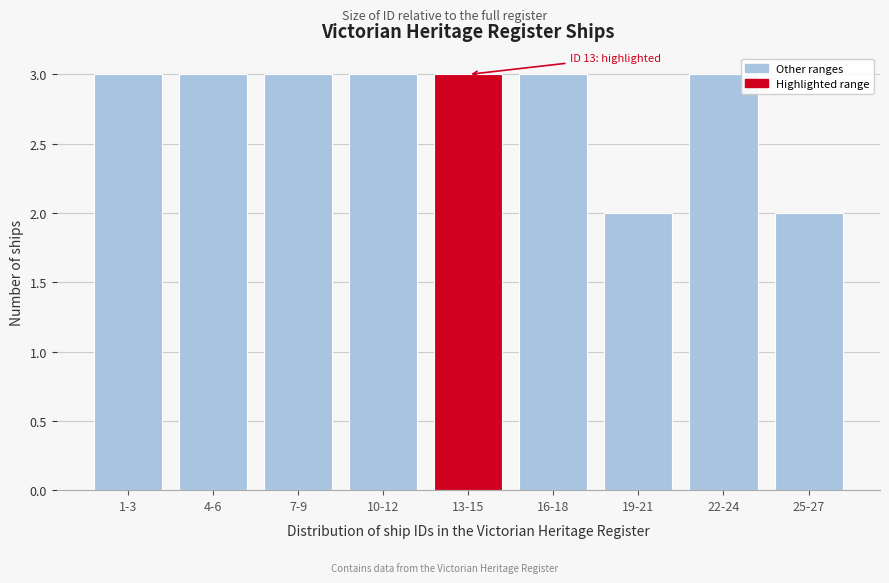

Reading left to right, extract all data points from this chart.

1-3=3	4-6=3	7-9=3	10-12=3	13-15=3	16-18=3	19-21=2	22-24=3	25-27=2